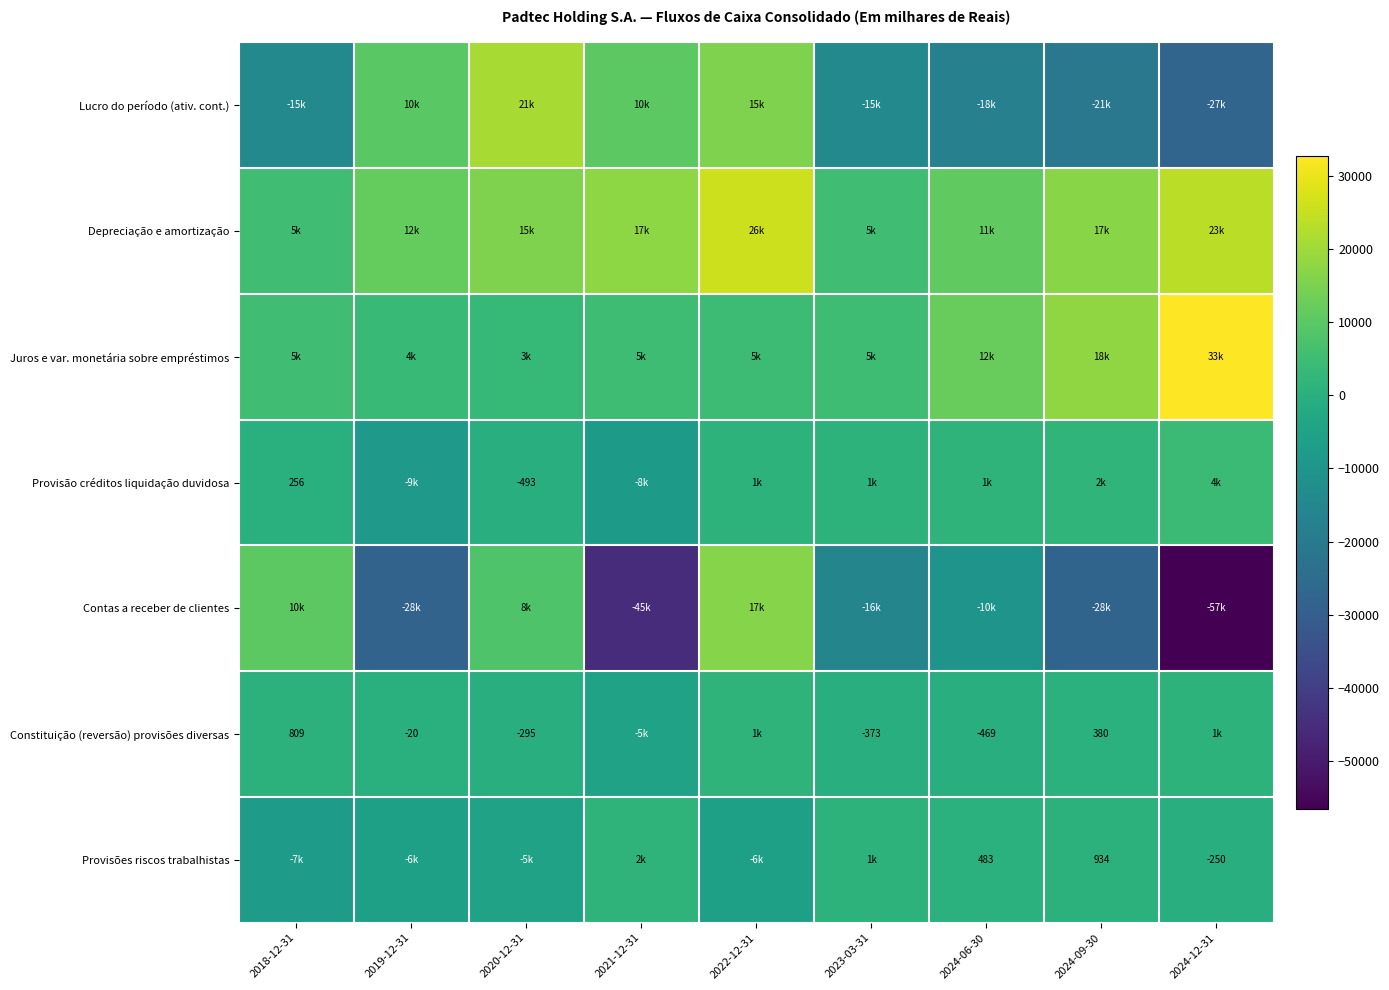

Is it true that Provisões riscos trabalhistas equals 284 at 2024-09-30?

False